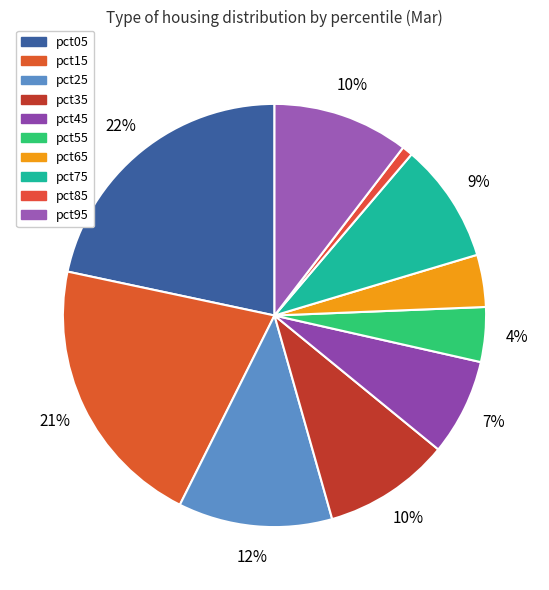

Which has a higher value, pct05 or pct65?

pct05